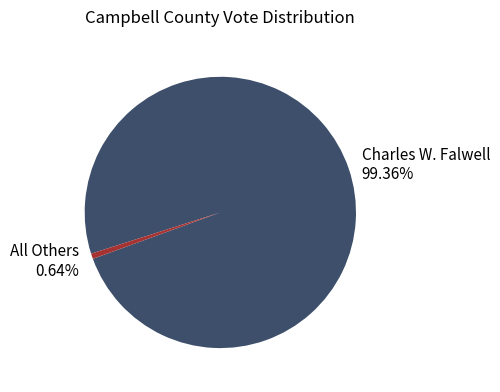

Between All Others and Charles W. Falwell, which is larger?

Charles W. Falwell